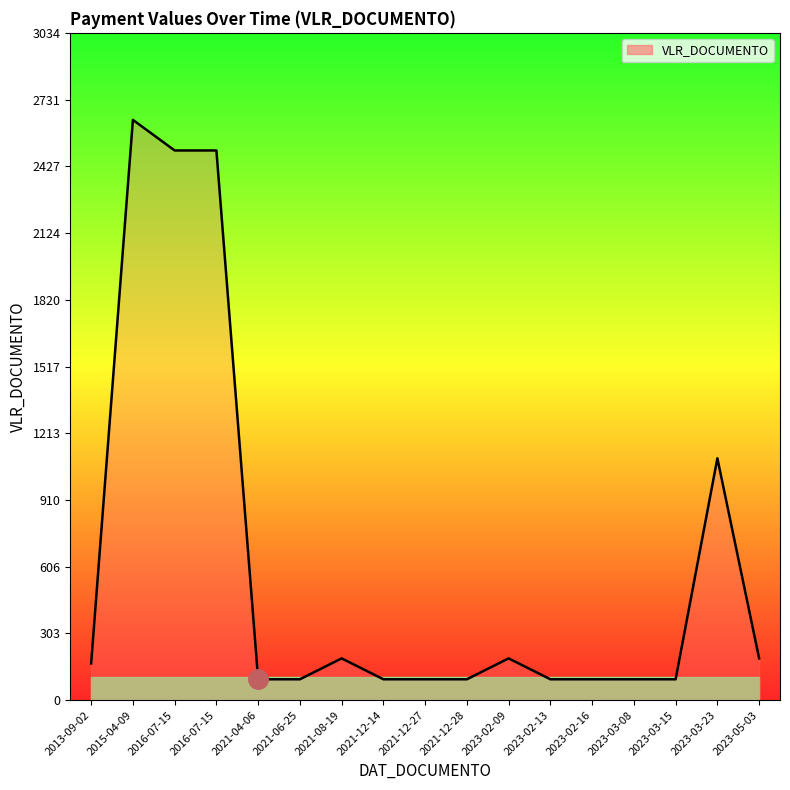

Reading right to left, list all the values displayed in this chart.

190.0	1100.0	95.0	95.0	95.0	95.0	190.0	95.0	95.0	95.0	190.0	95.0	95.0	2500.0	2500.0	2639.0	167.3